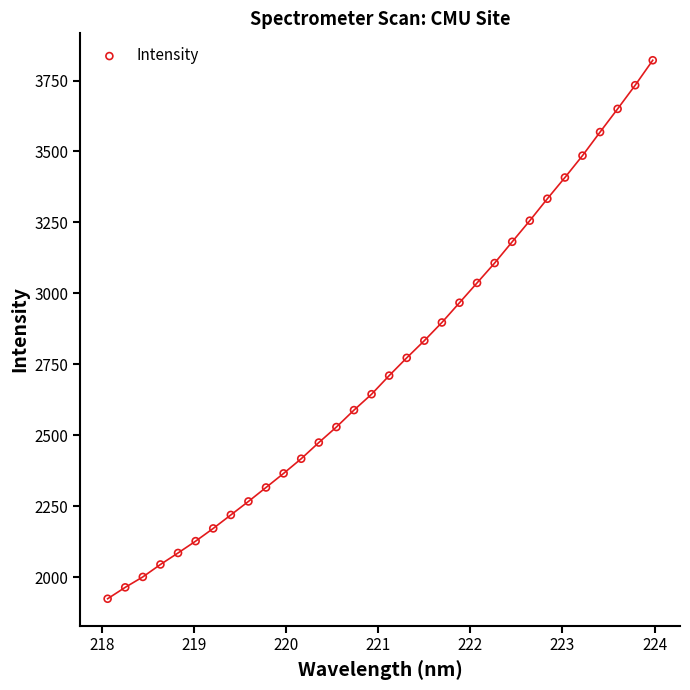

What is the range of Y values (max minus min)?

1897.7